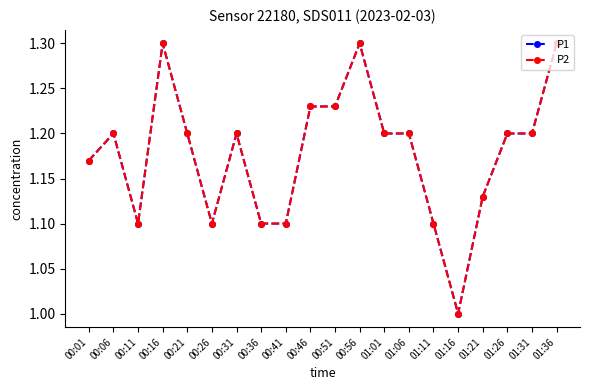

What is the sum of the P2 values at 00:01 and 00:21?

2.4